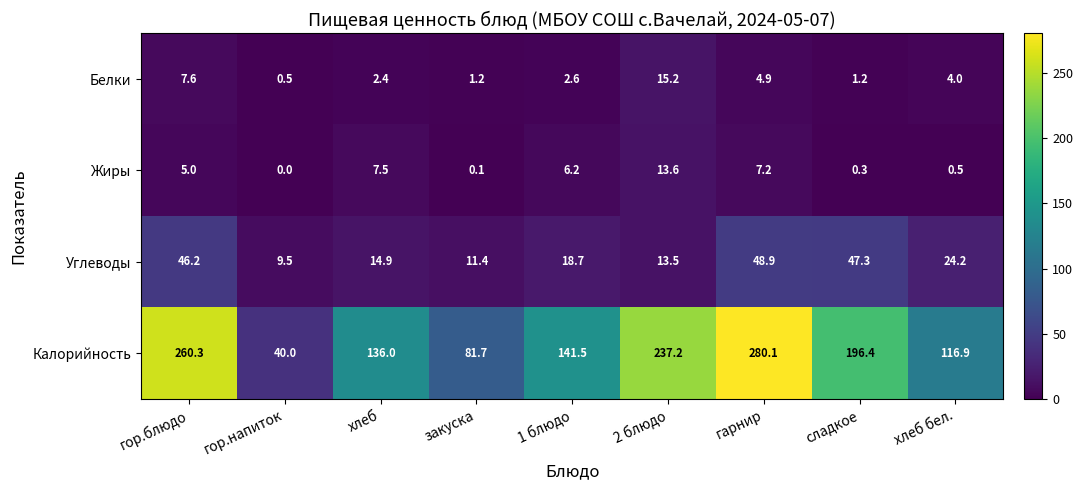

Is it true that Белки equals 9.6 at 2 блюдо?

False